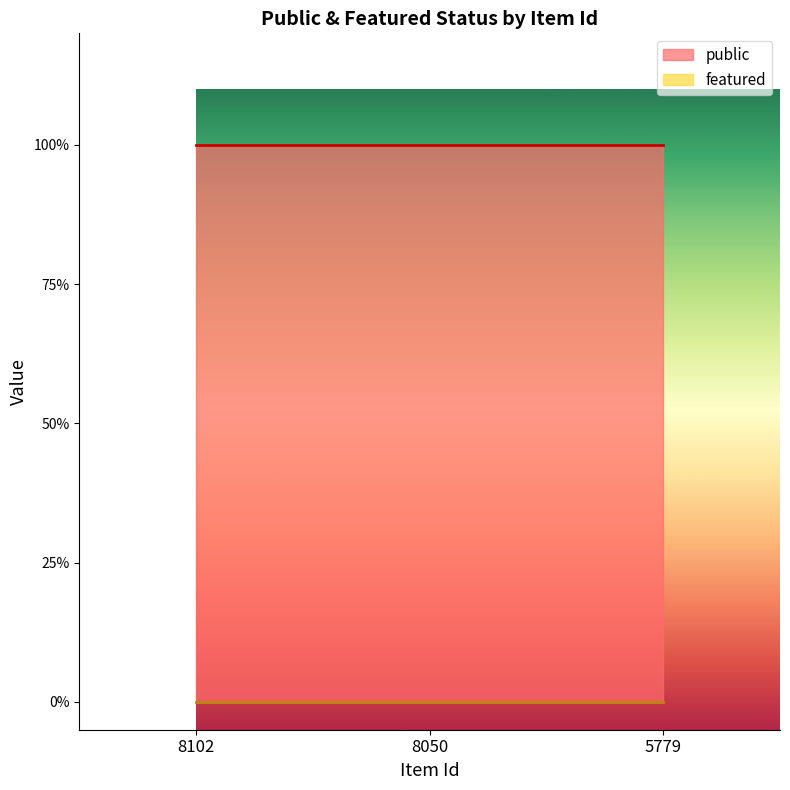

At 8102, list the series in order from smallest to largest.

featured, public